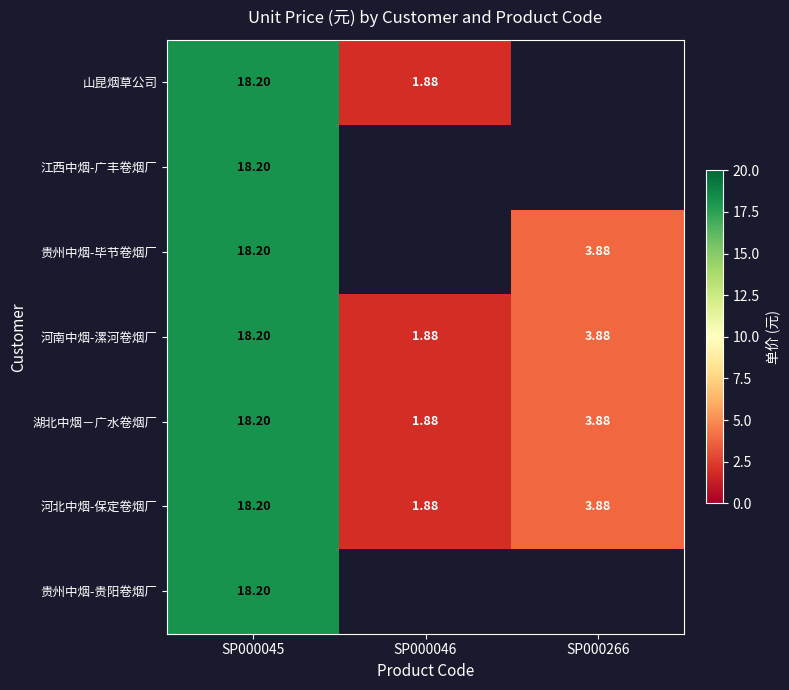

List the labels in order of 山昆烟草公司 value, largest first.

SP000045, SP000046, SP000266